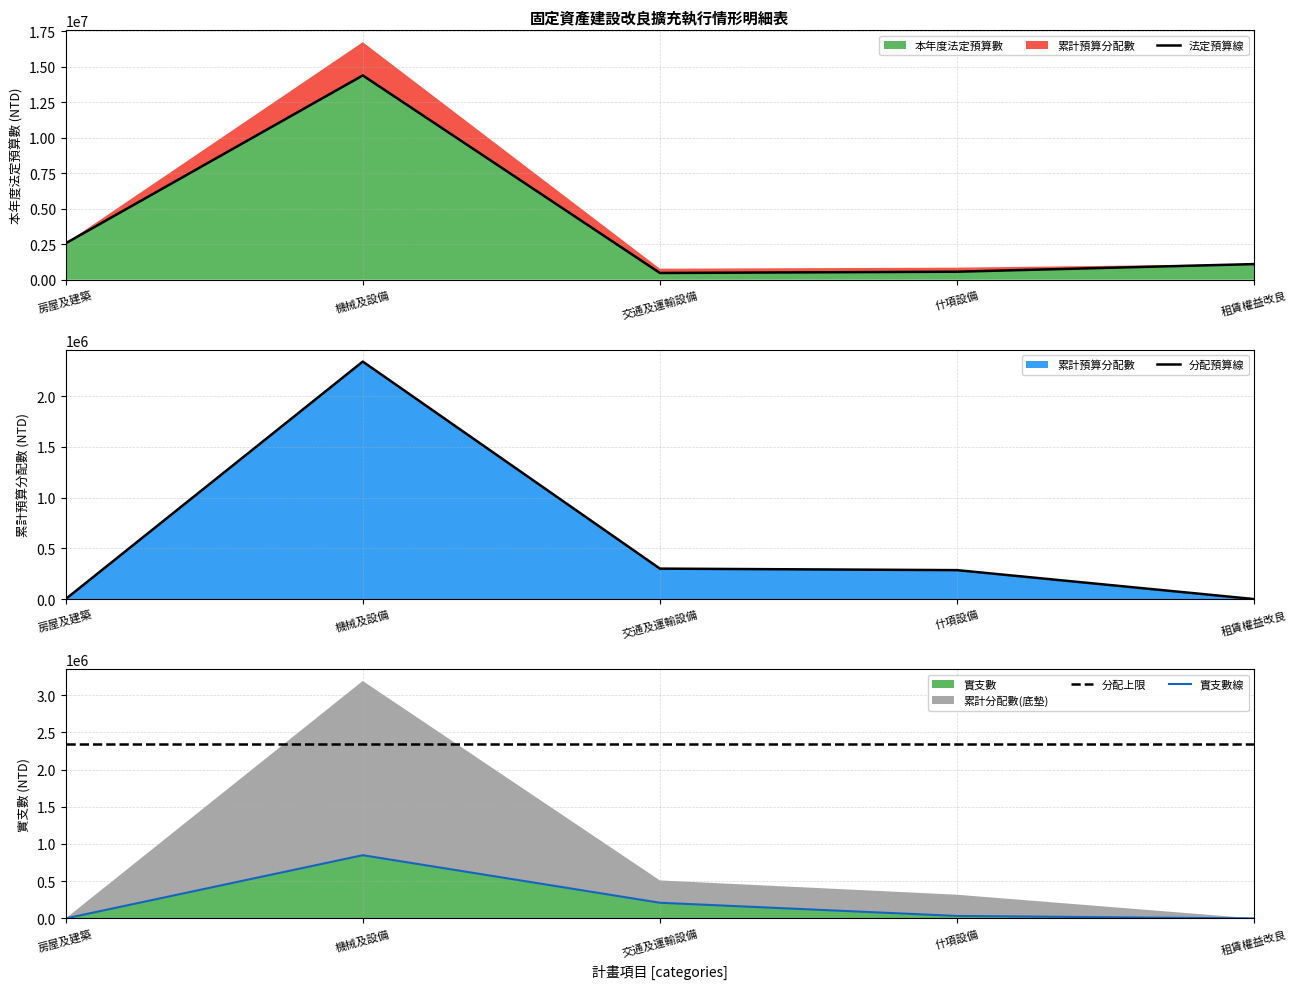

True or false: 分配上限 and 實支數線 intersect in this chart.

False